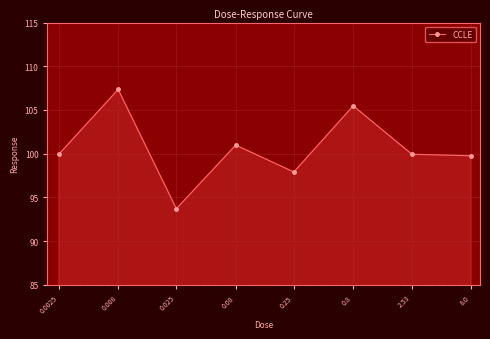

Count the number of categories in the chart.

8